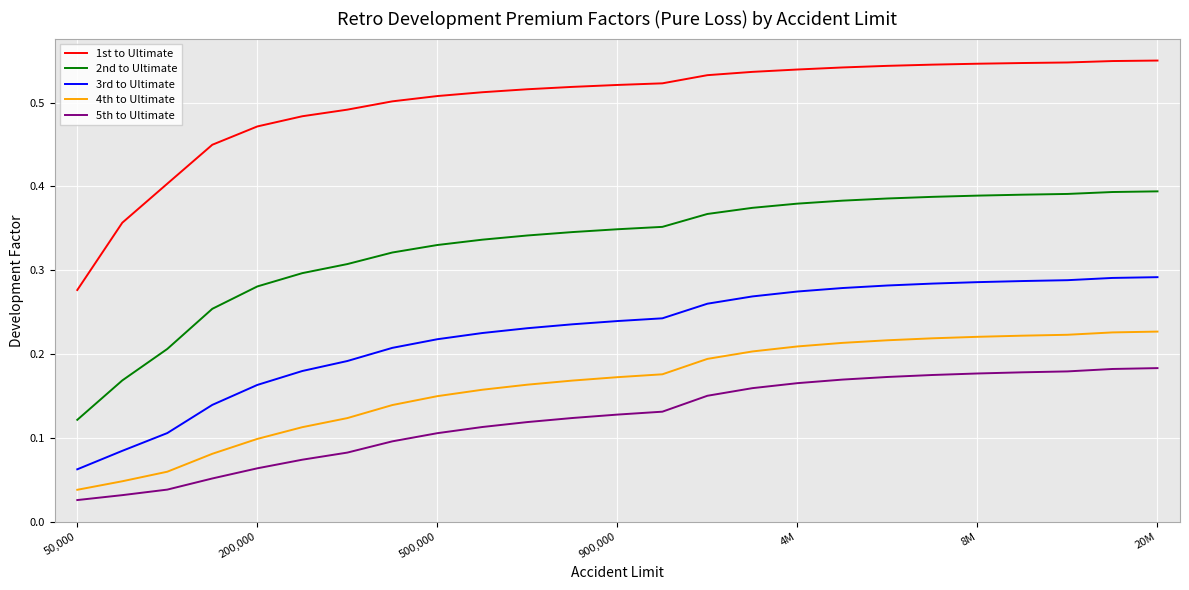

Which series has the largest total across all categories?

1st to Ultimate